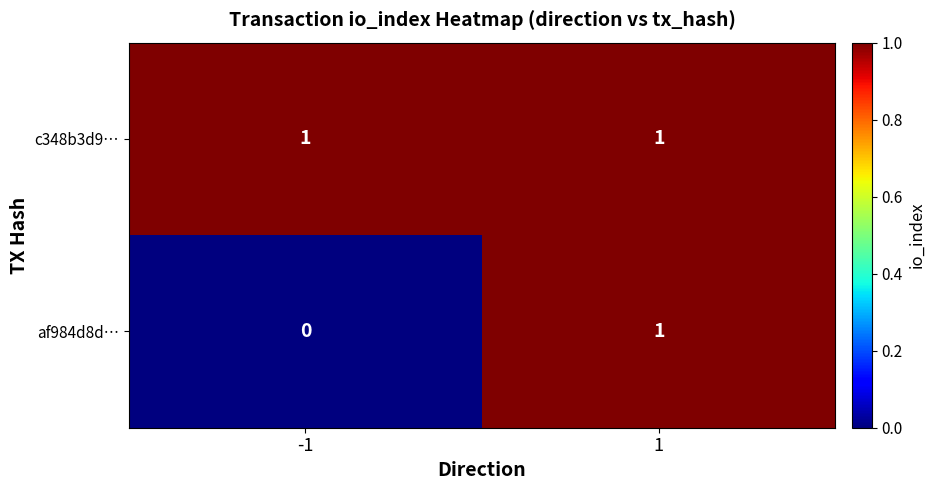

How many data points does each series have?

2